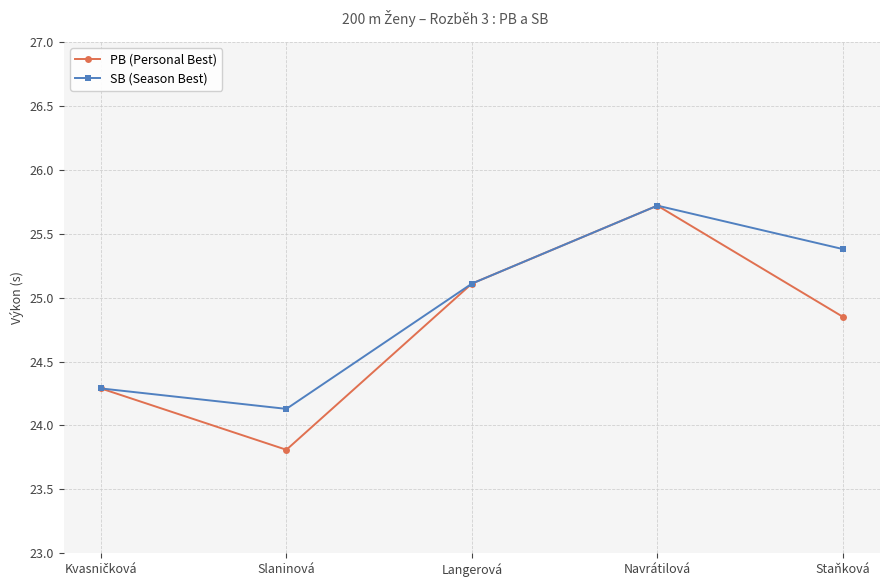

True or false: SB (Season Best) has a value of 24.1 at Slaninová.

True